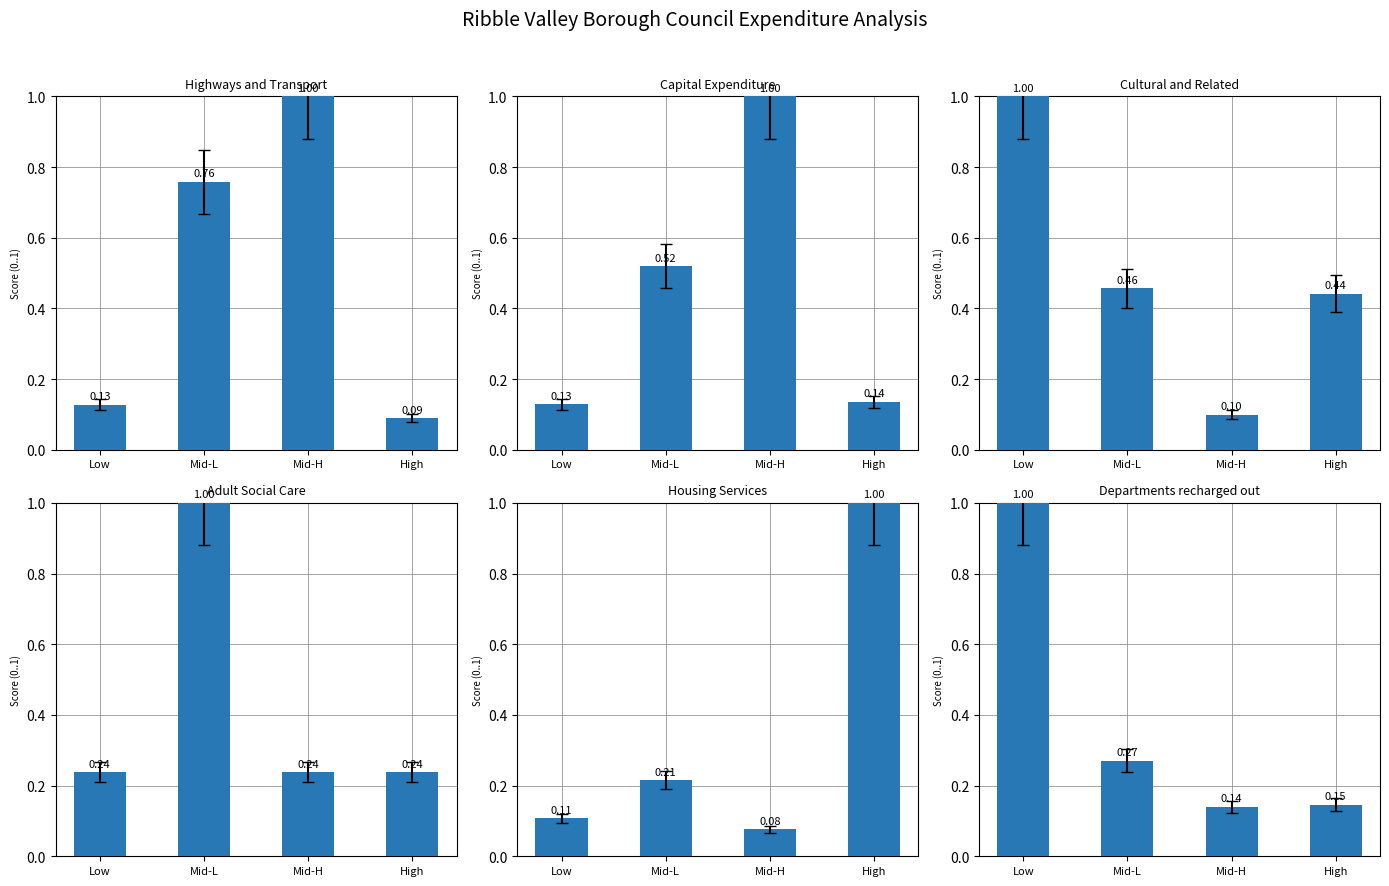

What are all the series names shown in the legend?

Highways and Transport, Capital Expenditure, Cultural and Related, Adult Social Care, Housing Services, Departments recharged out